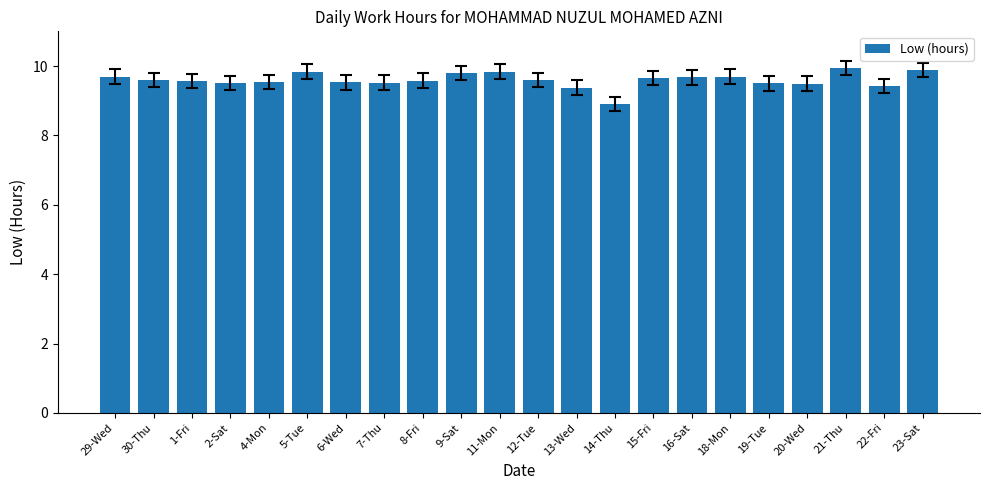

What is the maximum value shown in the chart?

9.9